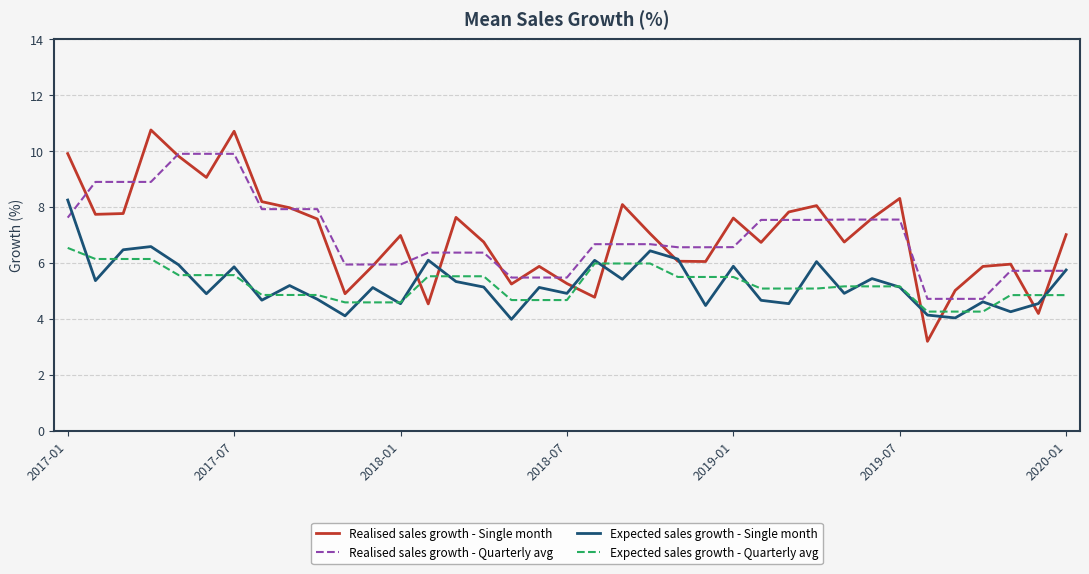

Rank the series by their maximum value, from lowest to highest.

Expected sales growth - Quarterly avg, Expected sales growth - Single month, Realised sales growth - Quarterly avg, Realised sales growth - Single month